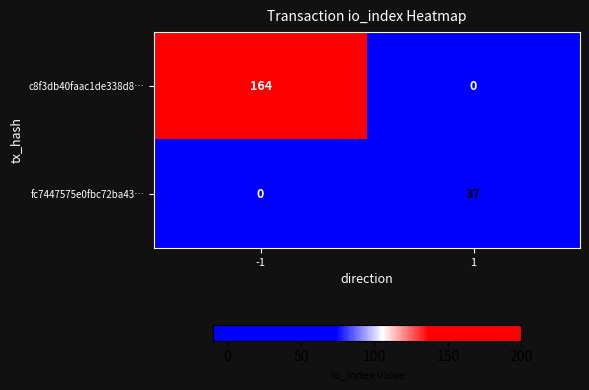

Reading left to right, list all the values displayed in this chart.

c8f3db40faac1de338d8…: -1=164	1=0
fc7447575e0fbc72ba43…: -1=0	1=37